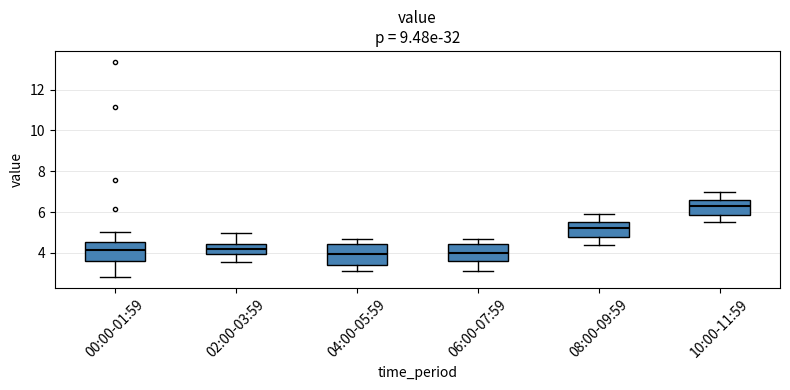

Reading left to right, transcribe this box plot: for each box, give where its median line is, the range the box spans, and where its two whiskers end, as read against the y-axis. The values are not printed on the chart, so give them approximately, as read against the axis.

00:00-01:59: median 4.2, box 3.6 to 4.6, whiskers 2.8 to 5.0
02:00-03:59: median 4.2, box 4.0 to 4.4, whiskers 3.6 to 5.0
04:00-05:59: median 4.0, box 3.4 to 4.4, whiskers 3.2 to 4.8
06:00-07:59: median 4.0, box 3.6 to 4.4, whiskers 3.2 to 4.8
08:00-09:59: median 5.2, box 4.8 to 5.6, whiskers 4.4 to 6.0
10:00-11:59: median 6.4, box 5.8 to 6.6, whiskers 5.6 to 7.0